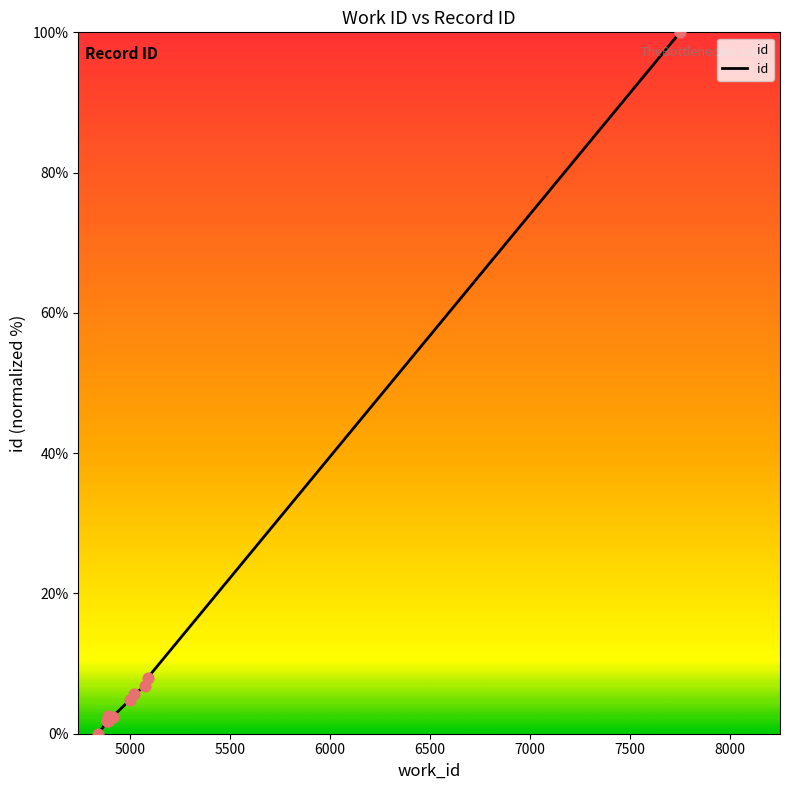

What is the difference between the maximum and minimum values?

100.0